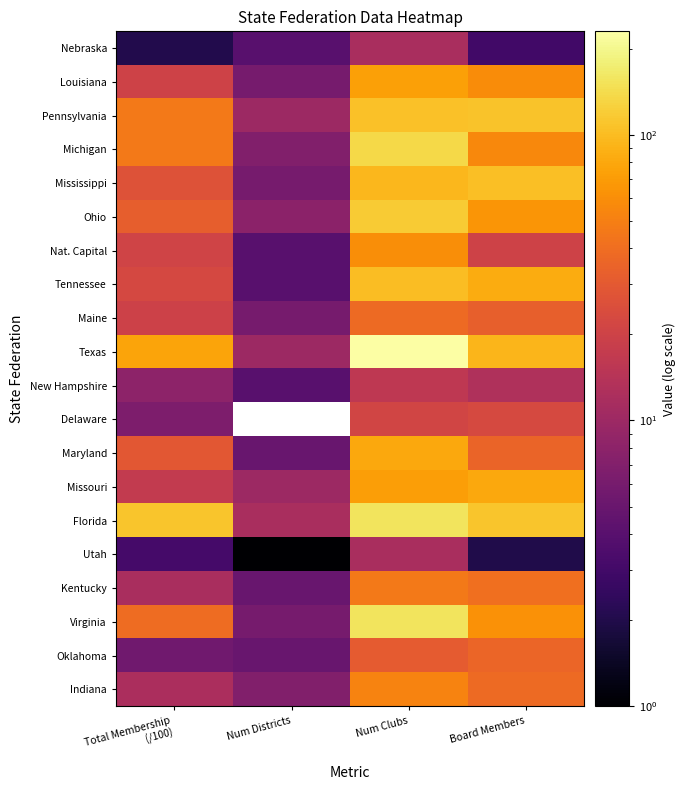

Rank the series at Num Clubs from highest to lowest value.

Texas, Florida, Virginia, Michigan, Ohio, Pennsylvania, Tennessee, Mississippi, Maryland, Louisiana, Missouri, Nat. Capital, Indiana, Kentucky, Maine, Oklahoma, Delaware, New Hampshire, Nebraska, Utah